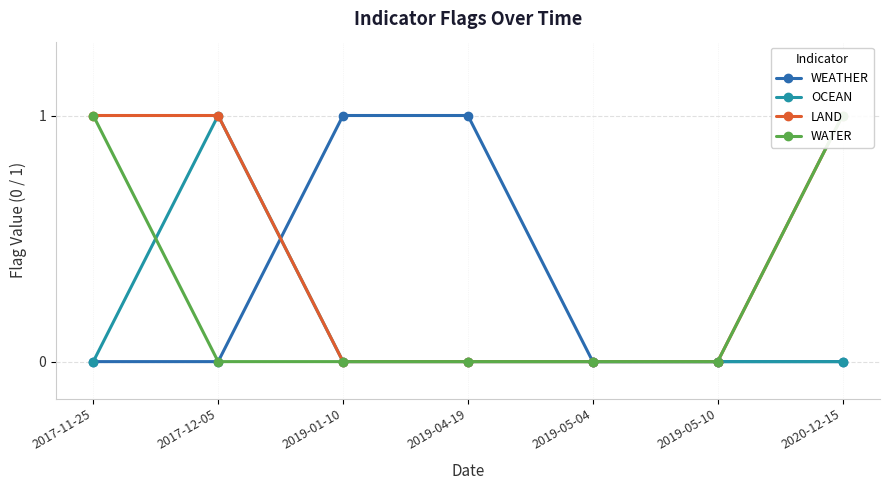

Which category has the lowest value across all series?

2017-11-25